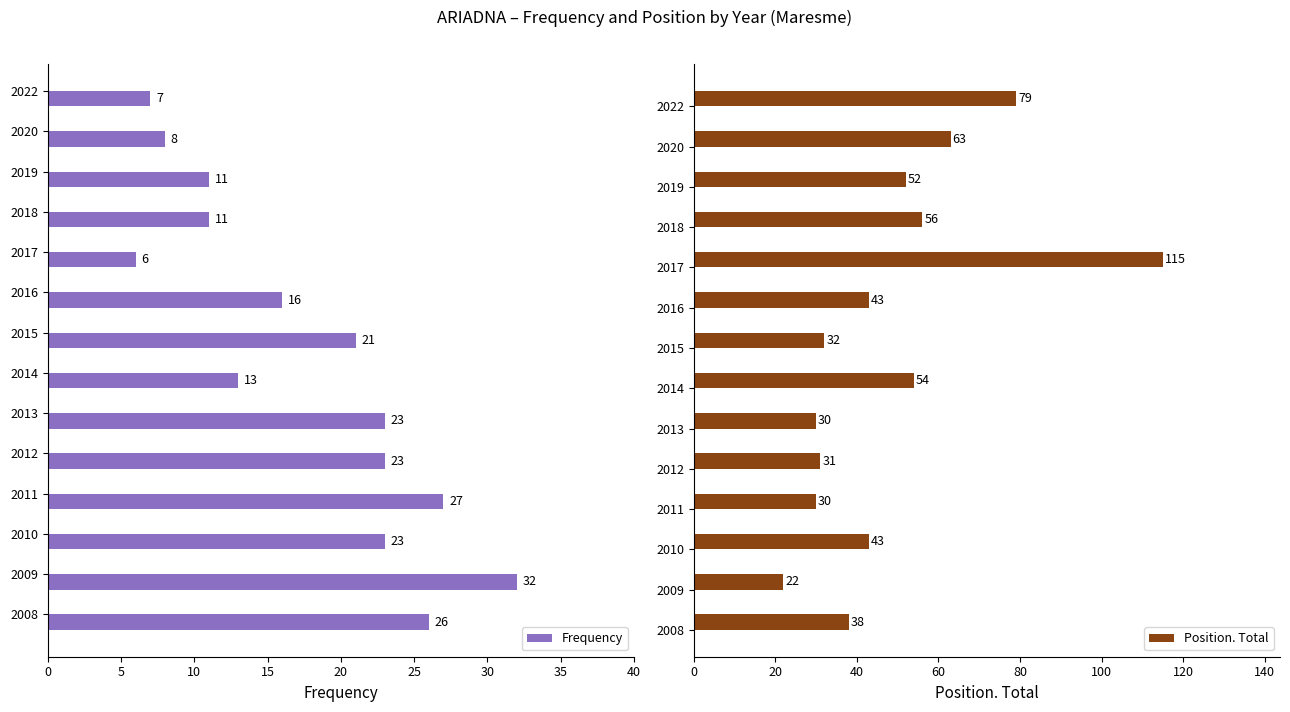

Reading left to right, extract all data points from this chart.

Frequency: 7	8	11	11	6	16	21	13	23	23	27	23	32	26
Position. Total: 79	63	52	56	115	43	32	54	30	31	30	43	22	38